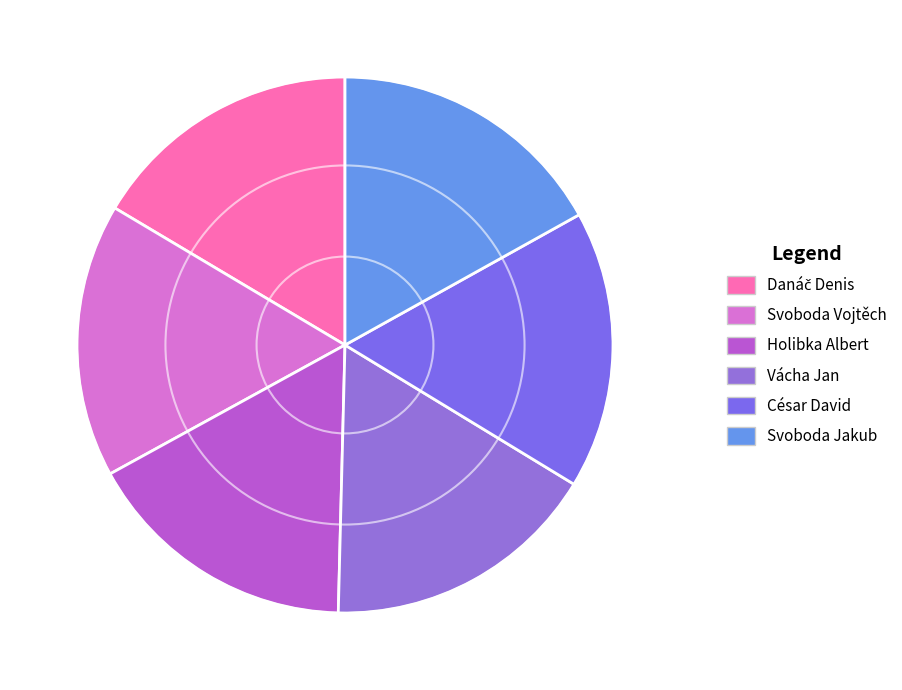

How many segments does this pie chart have?

6